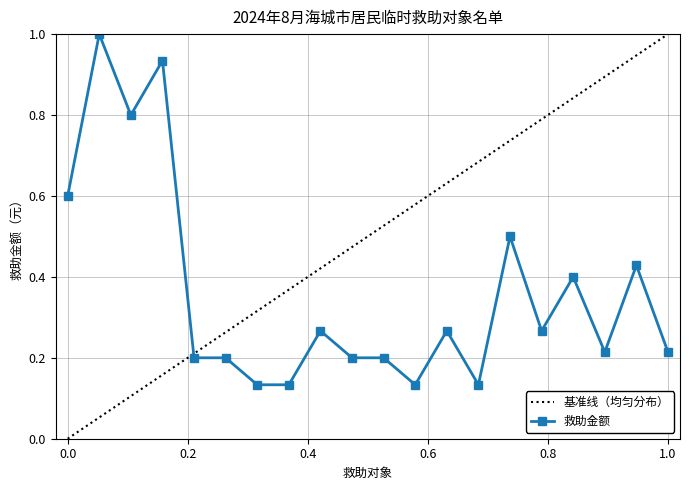

What is the value of the 15th point from the left?

0.5